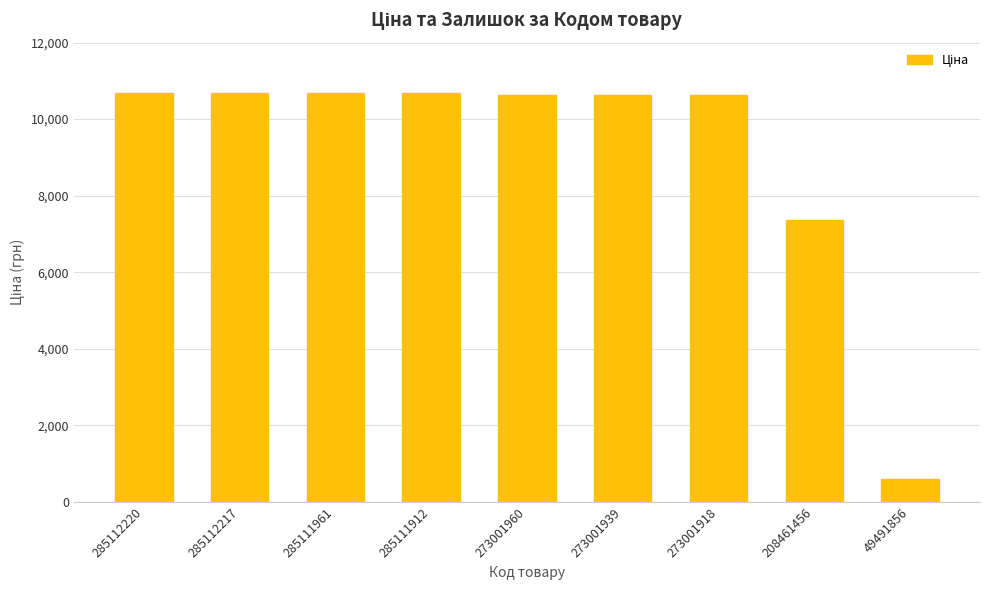

What is the difference between the maximum and second lowest values?

3339.7